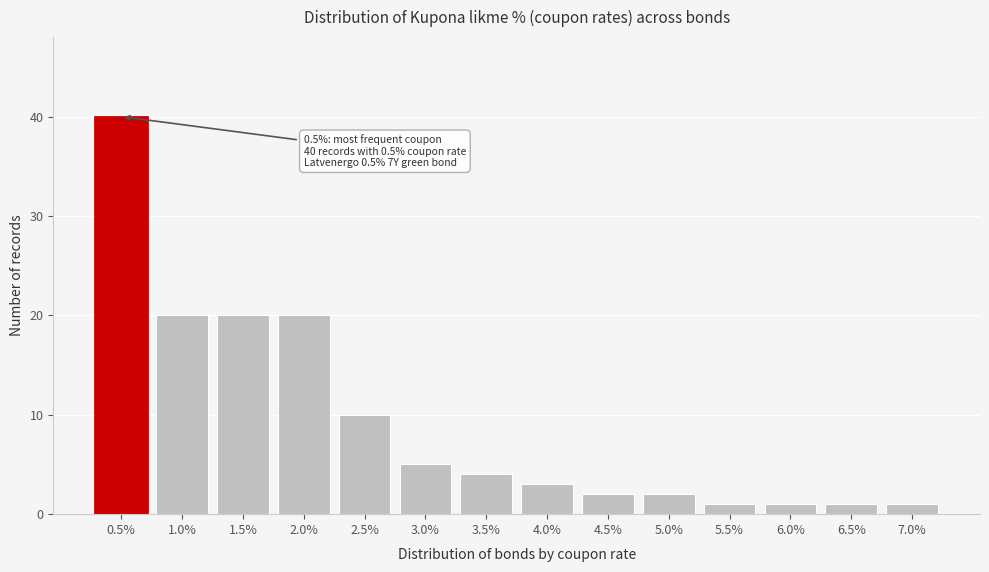

Reading right to left, what are all the values shown in this chart?

1	1	1	1	2	2	3	4	5	10	20	20	20	40